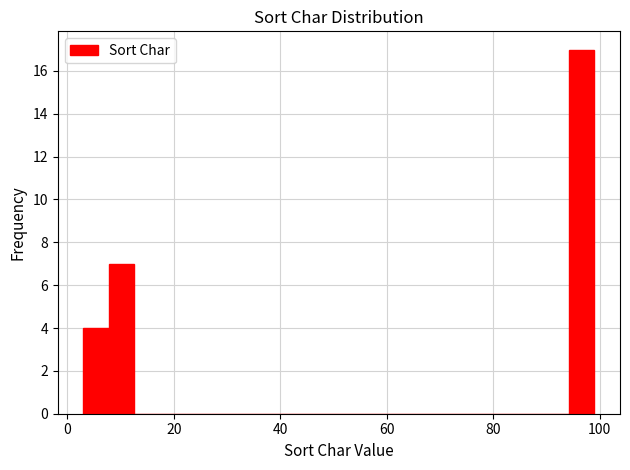

Read against the x-axis, roughly where is the centre of the tallest bar?

96